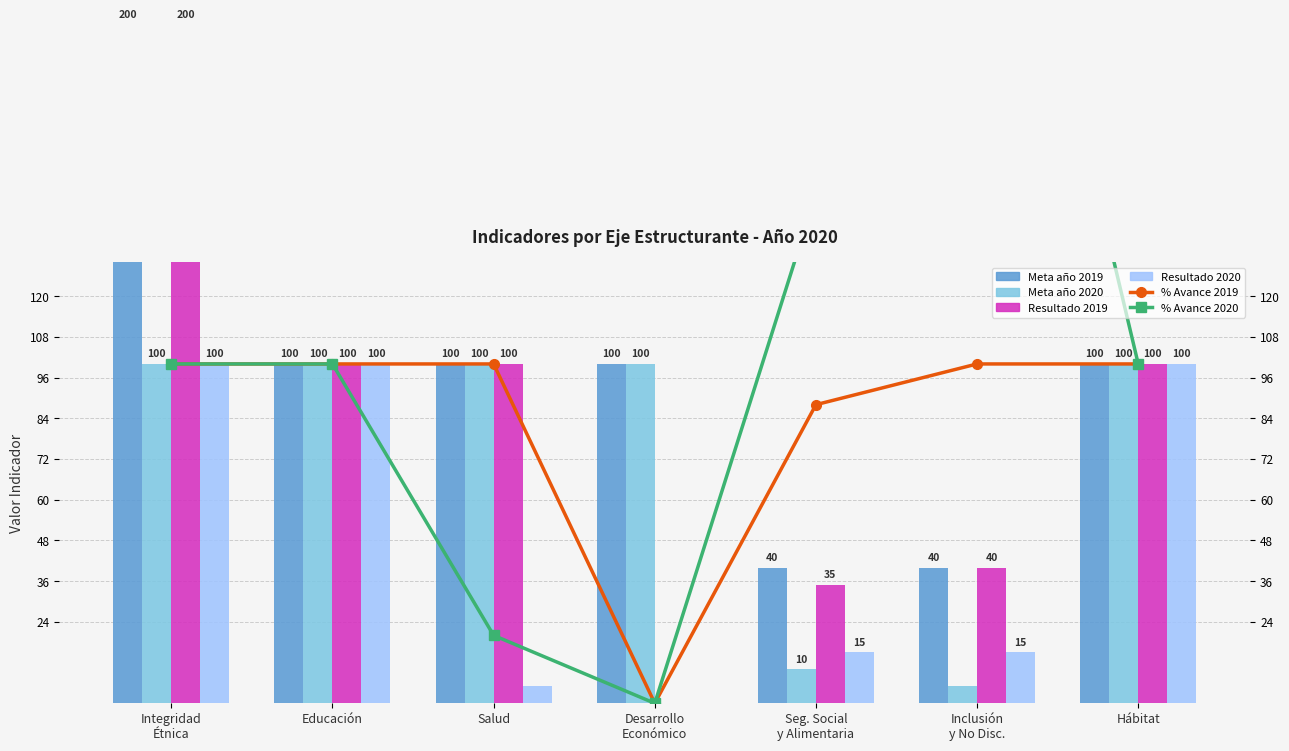

What is the average value of the Meta año 2019 series?

97